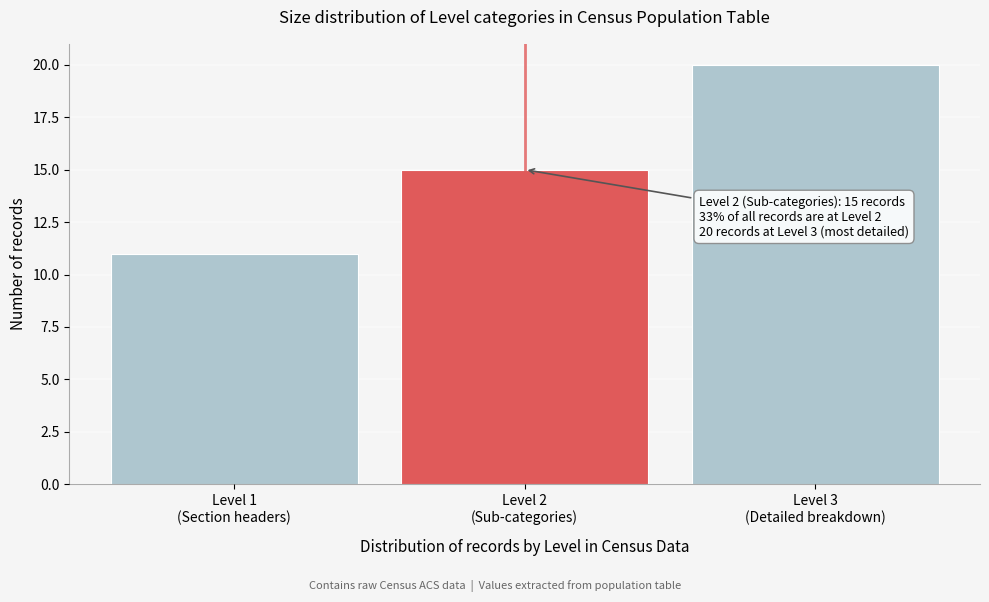

Reading left to right, what are all the values shown in this chart?

11	15	20